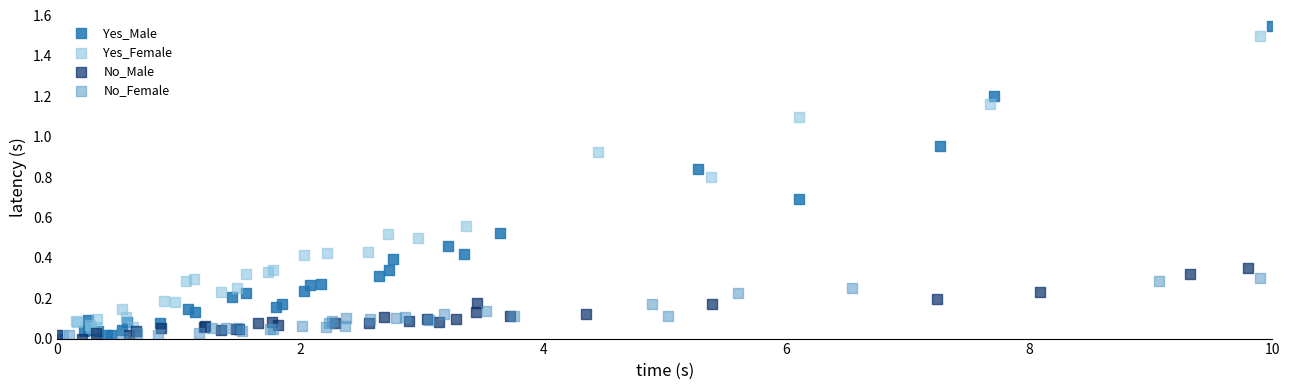

Which series has the largest Y range (max minus min)?

Yes_Male